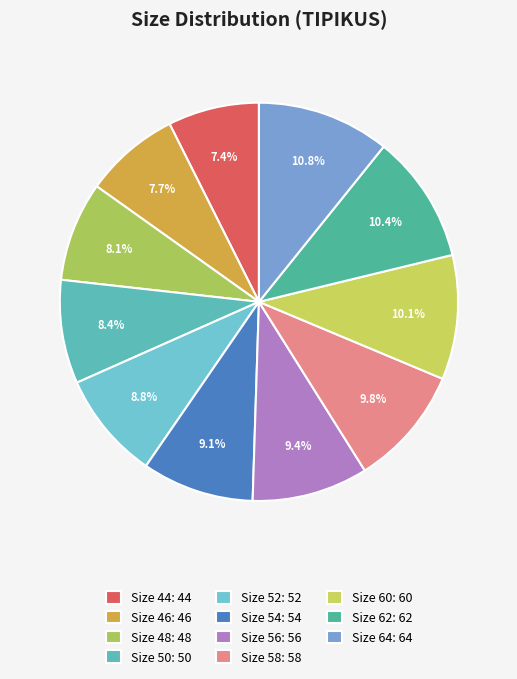

Count the number of slices in the pie.

11